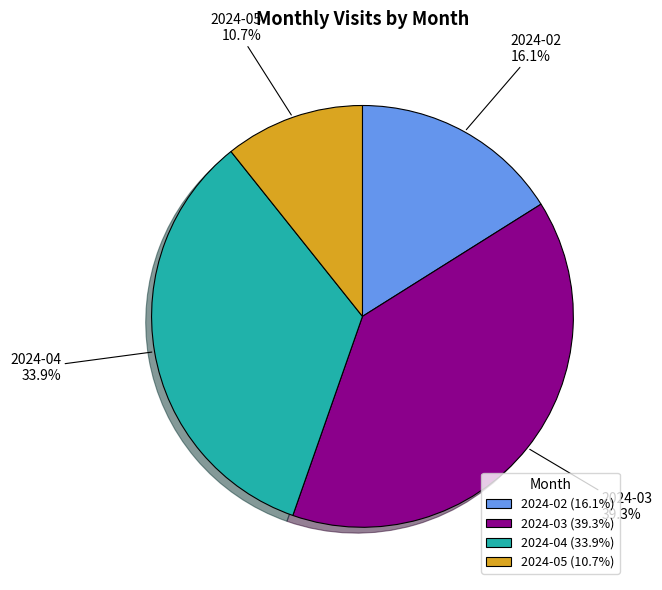

Is 2024-04 the majority of the pie?

No